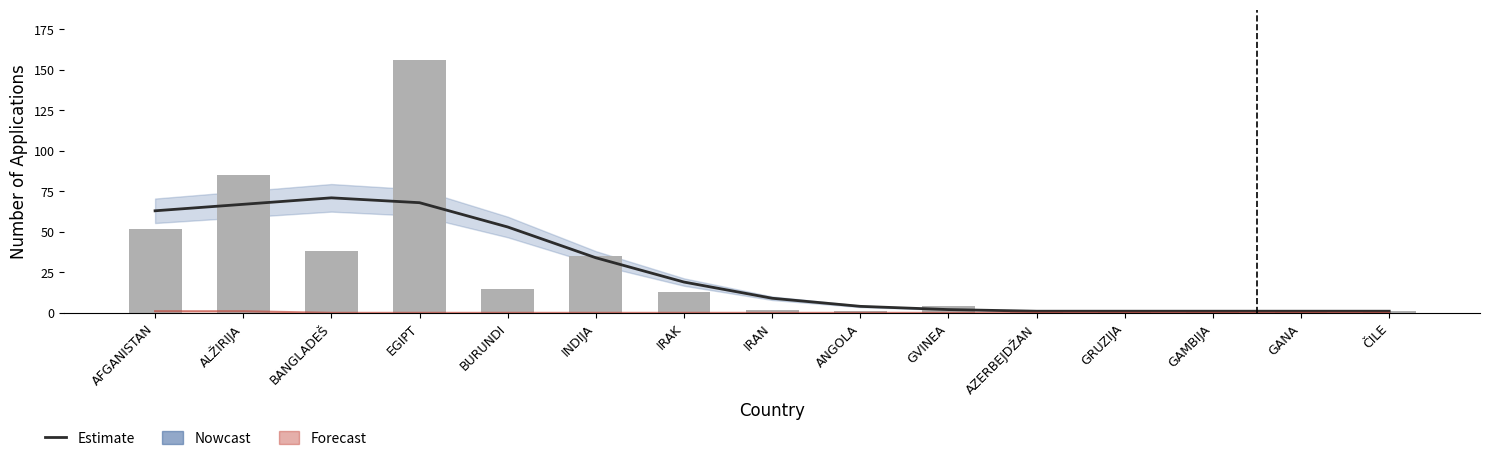

What is the label of the 2nd bar from the right?

GANA